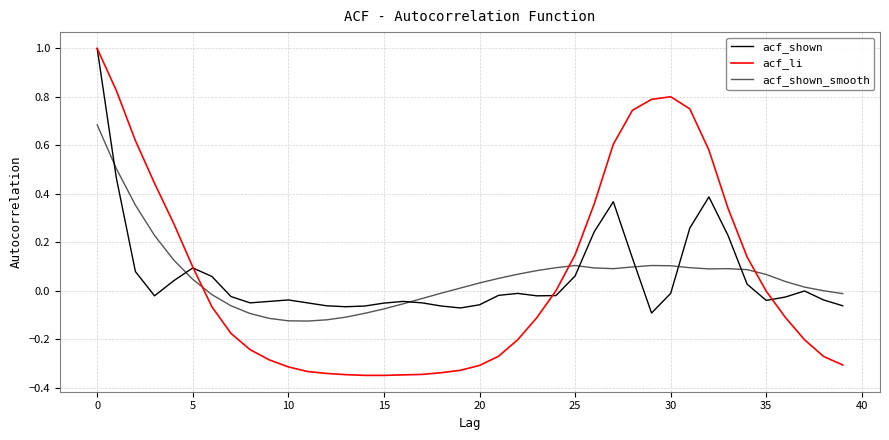

What is the highest value of the acf_shown series?

1.0